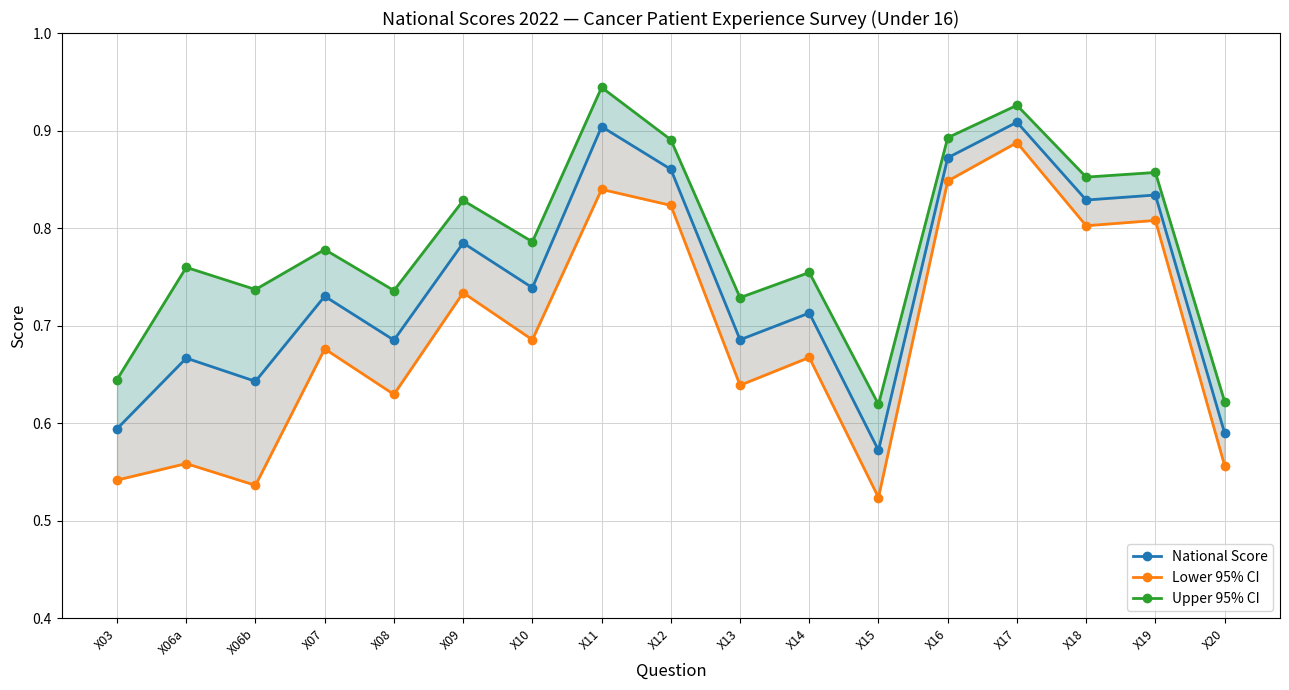

True or false: National Score and Upper 95% CI intersect in this chart.

False